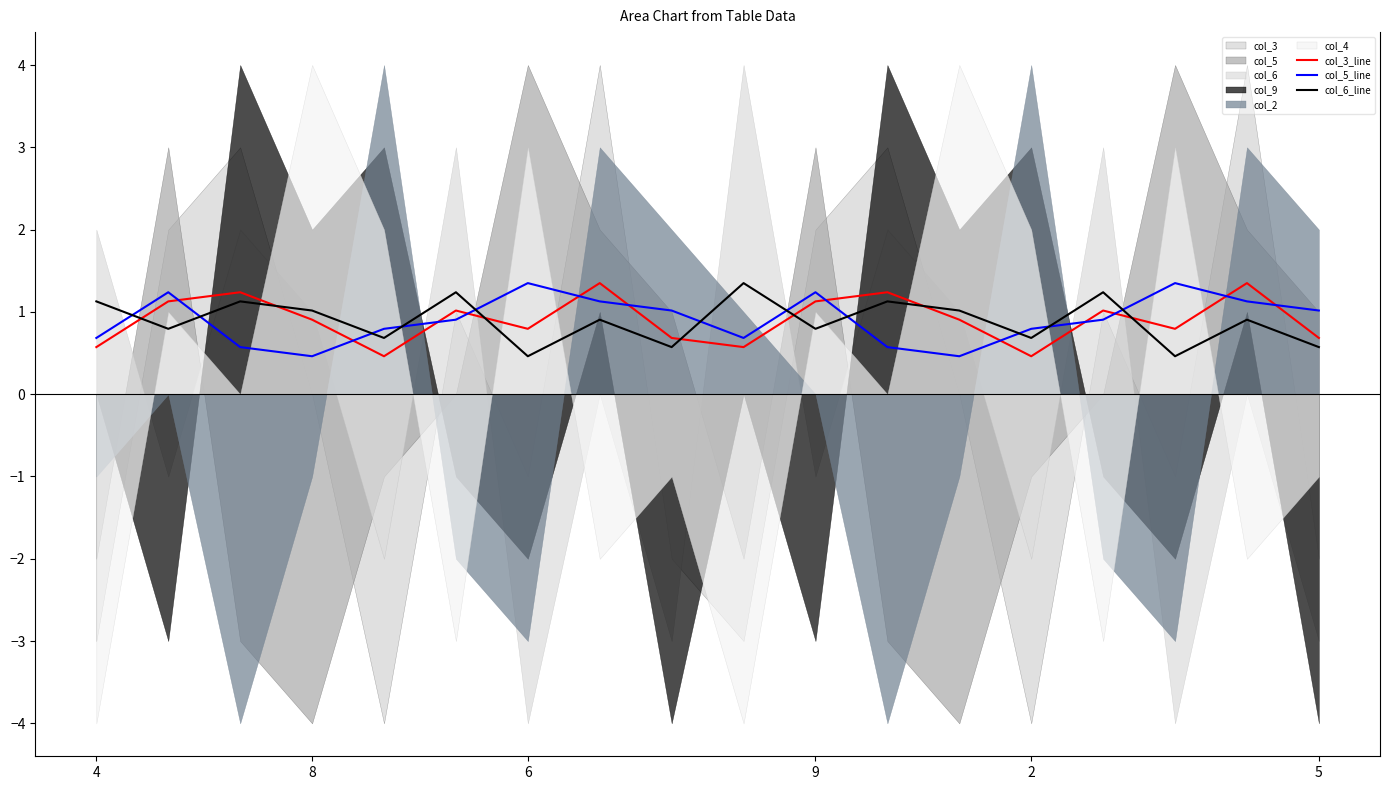

At which label does col_5_line reach its peak?

6